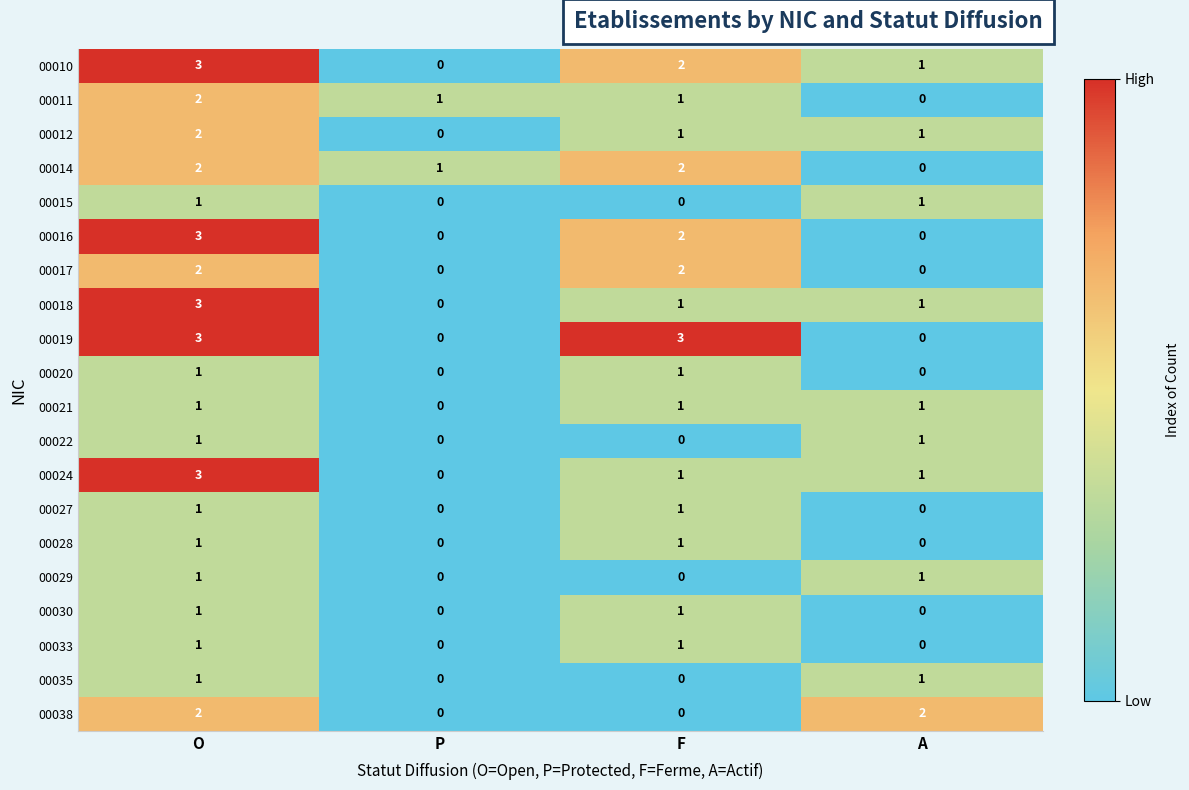

At which category is the sum across all series the highest?

O